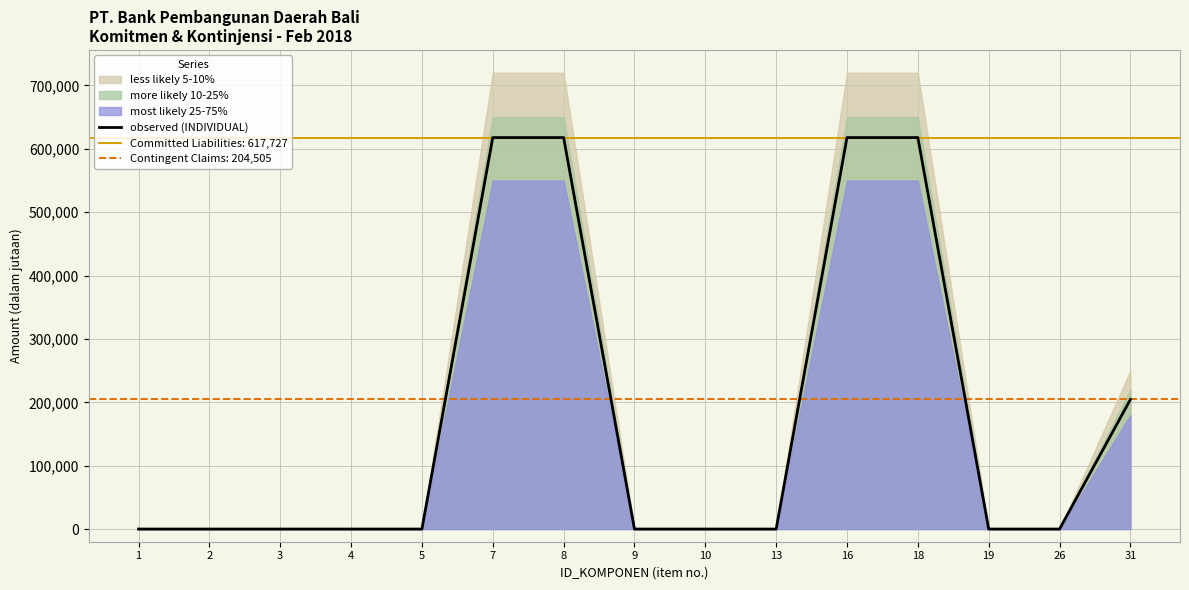

The value at 31 is 204505. True or false?

True